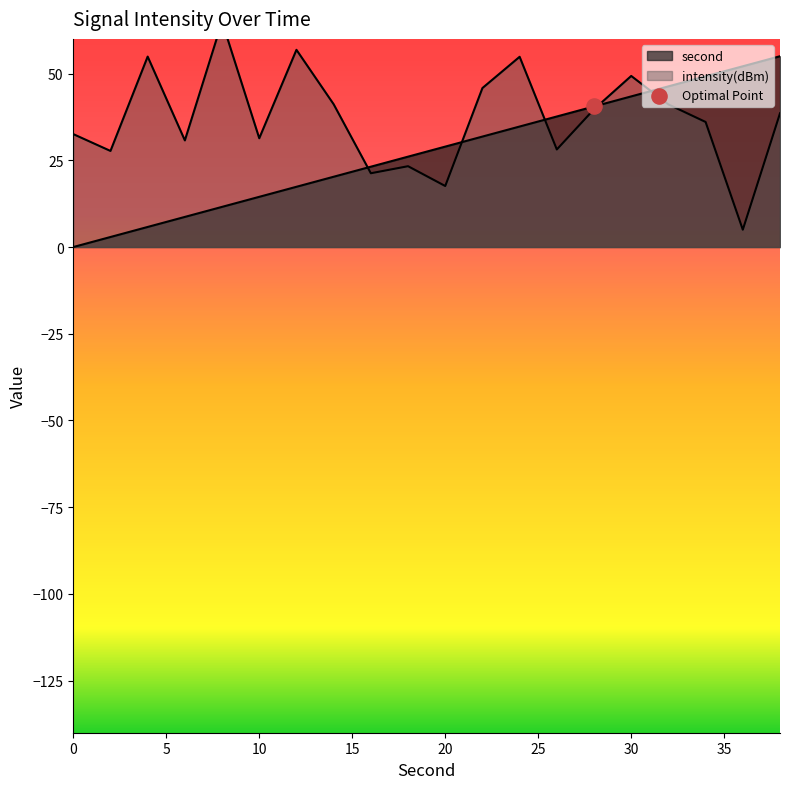

Which series has the largest total across all categories?

intensity(dBm)